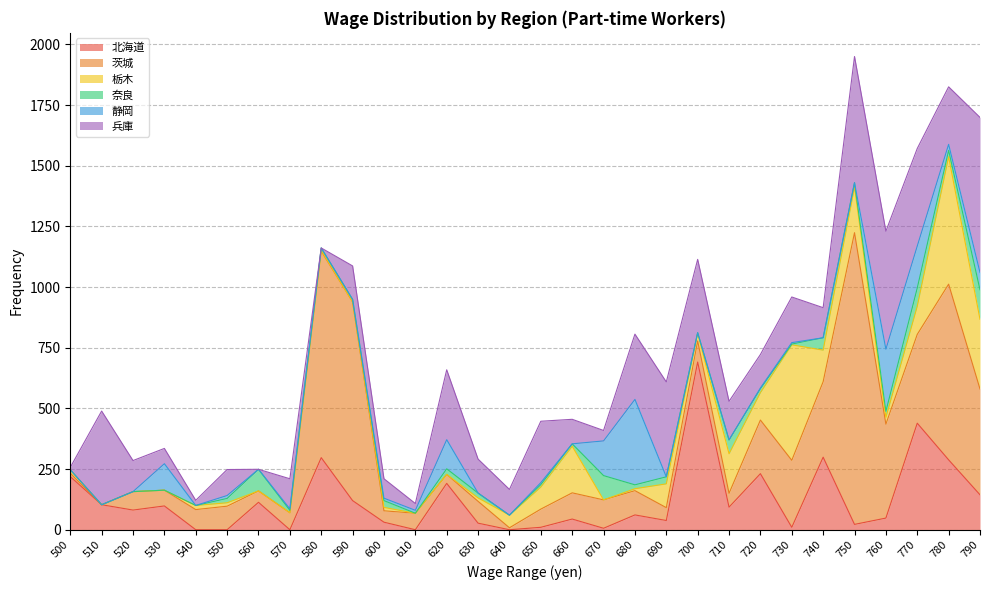

The 奈良 series shows -37 at 640. True or false?

False